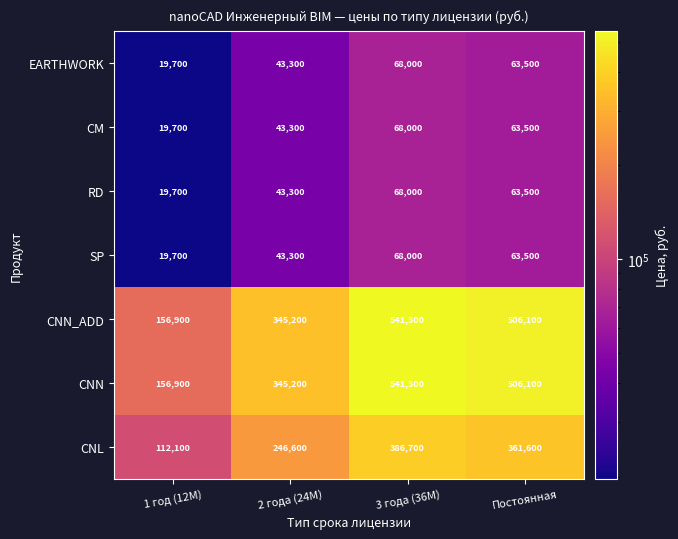

The CNN series shows 345200 at 2 года (24M). True or false?

True